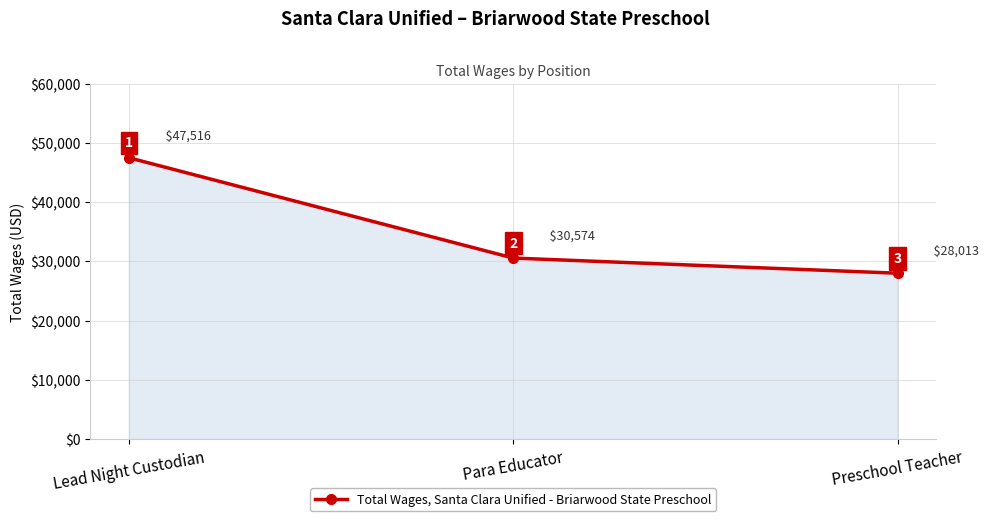

What is the value of the 2nd point from the left?

30574